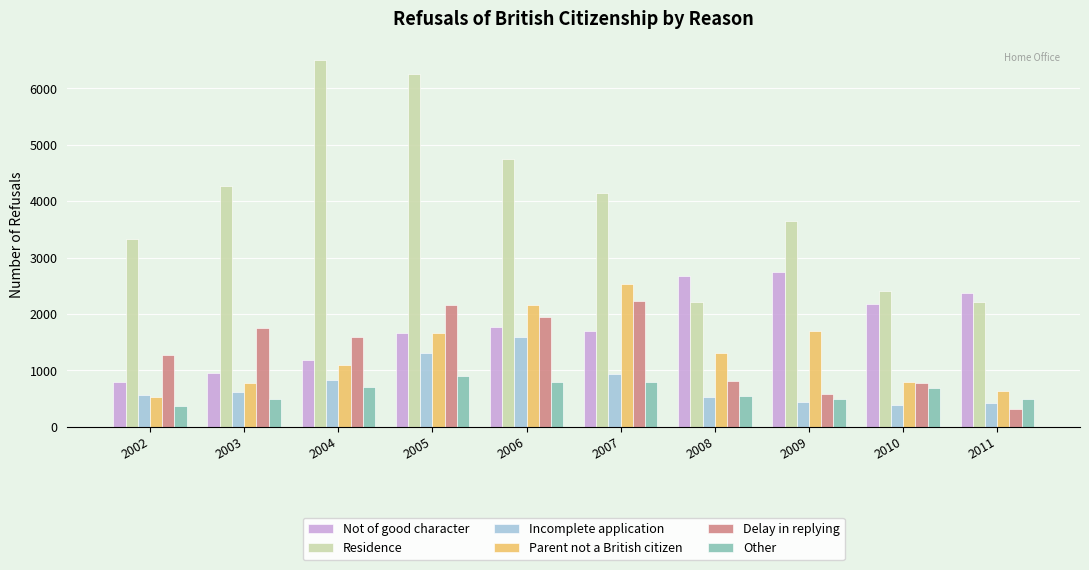

List the series in order of their peak value, highest first.

Residence, Not of good character, Parent not a British citizen, Delay in replying, Incomplete application, Other